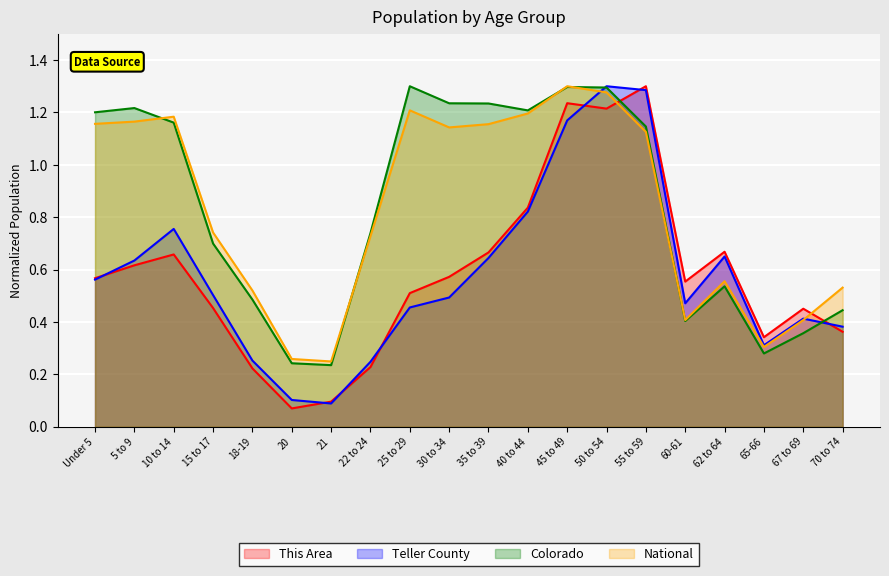

What is the difference between the second highest and second lowest values in the National series?

1.0